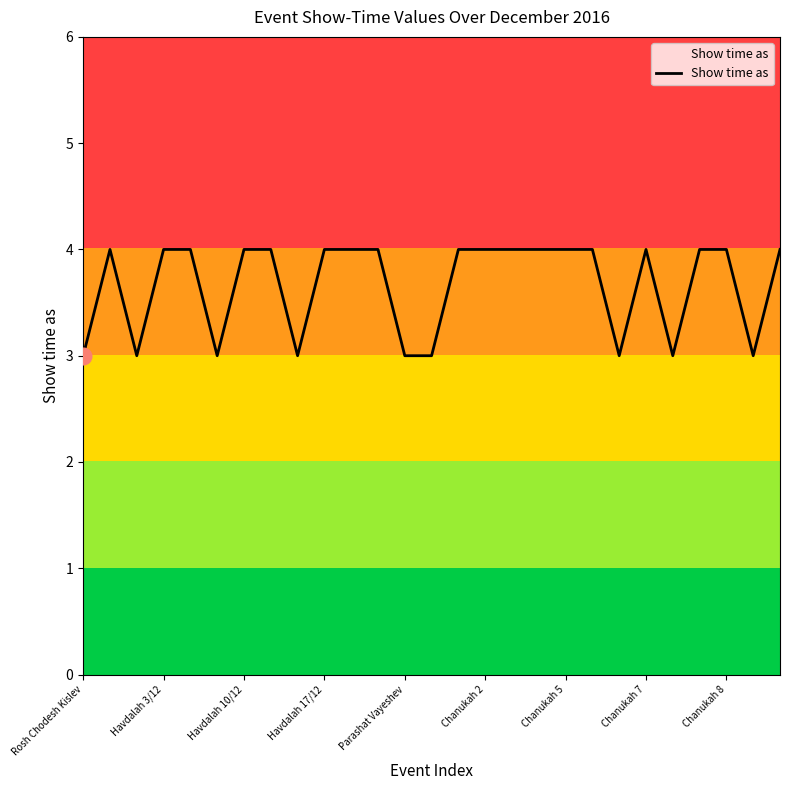

Reading right to left, transcribe all the data shown in this chart.

4	3	4	4	3	4	3	4	4	4	4	4	4	3	3	4	4	4	3	4	4	3	4	4	3	4	3